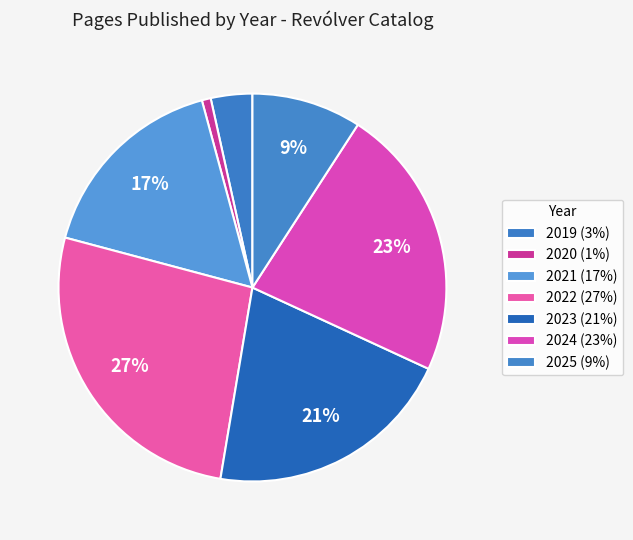

How many slices are in this pie chart?

7